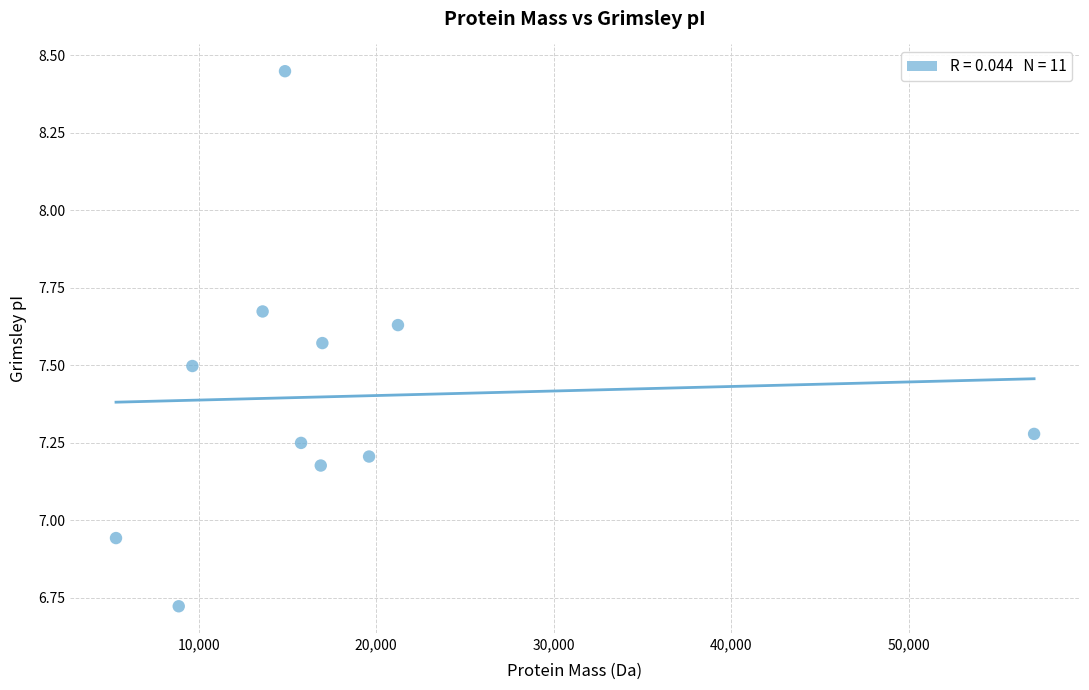

What is the range of Y values (max minus min)?

1.7